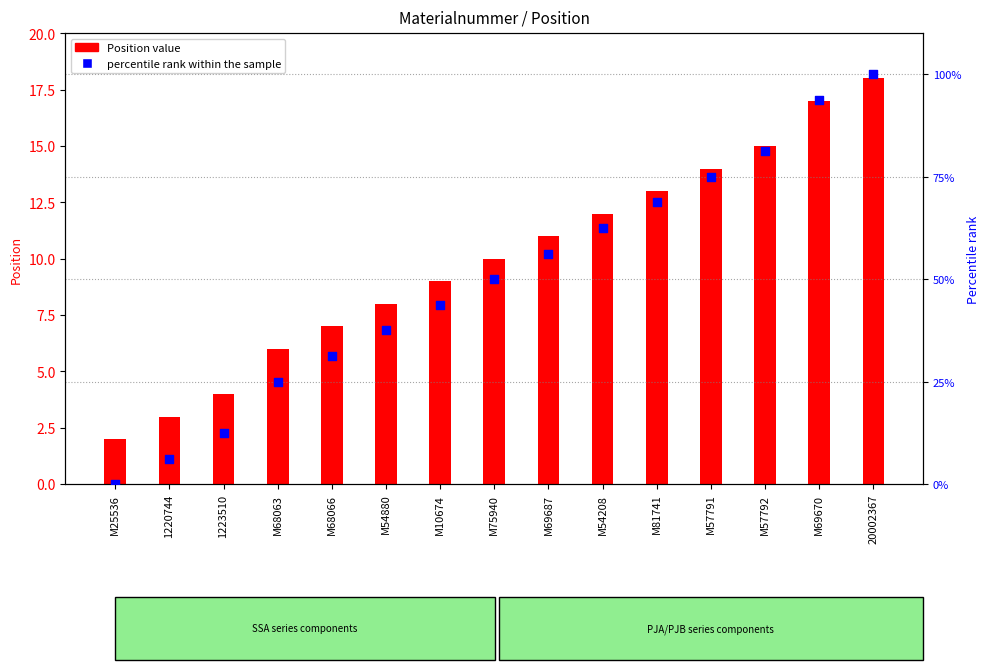

What is the change in value from M68063 to M54880?

+12.5